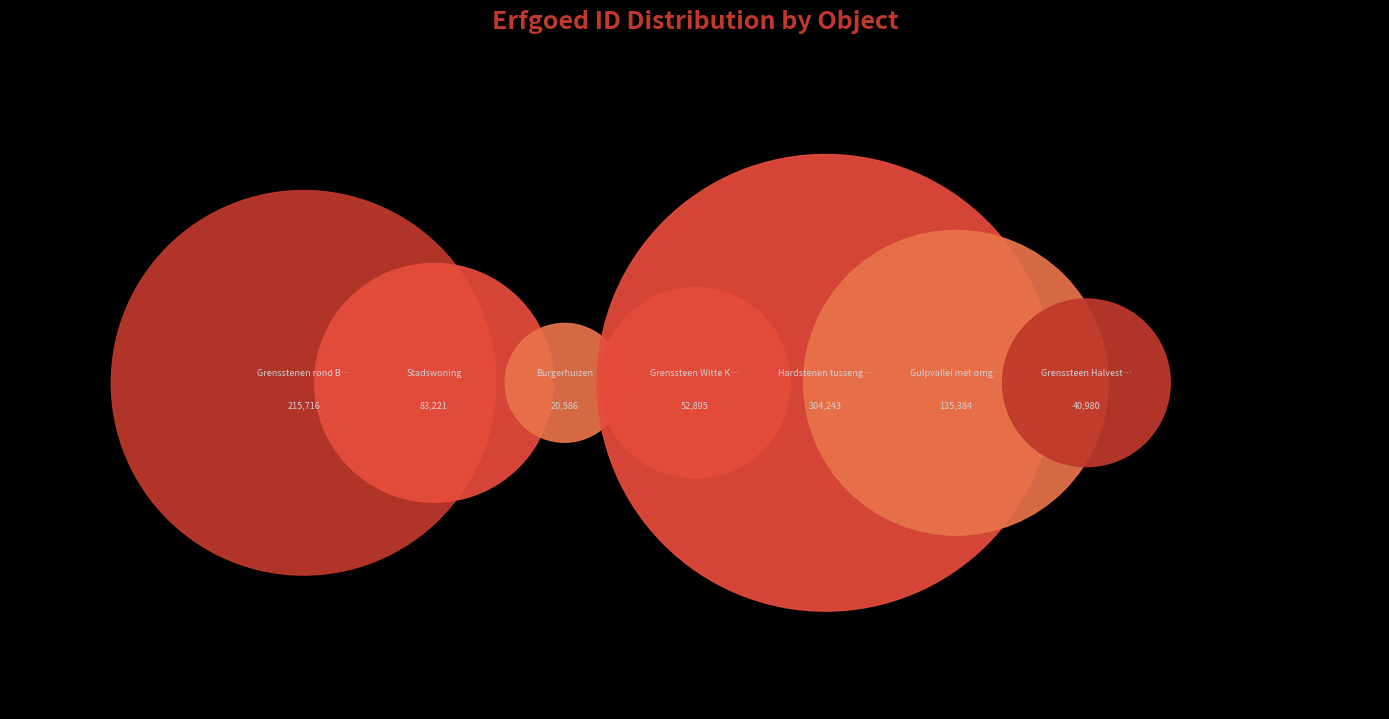

Is Gulpvallei met omgeving the majority of the pie?

No